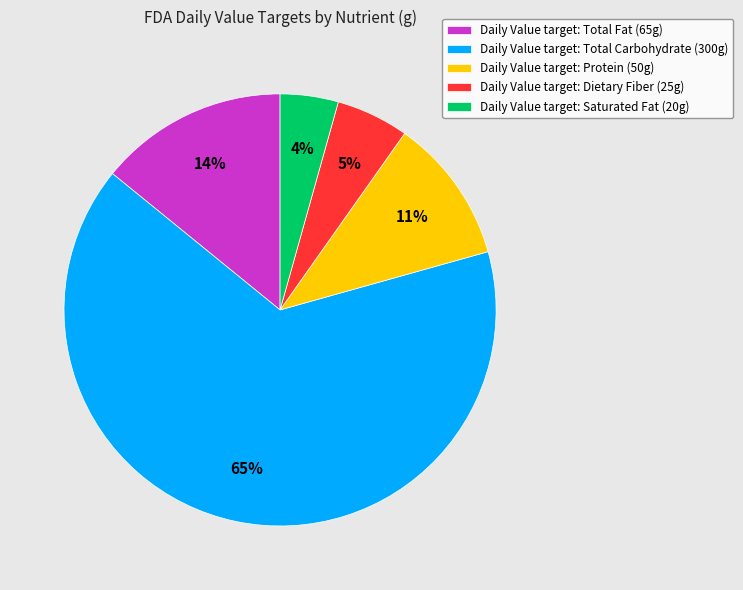

Which has a higher value, Daily Value target: Saturated Fat (20g) or Daily Value target: Protein (50g)?

Daily Value target: Protein (50g)